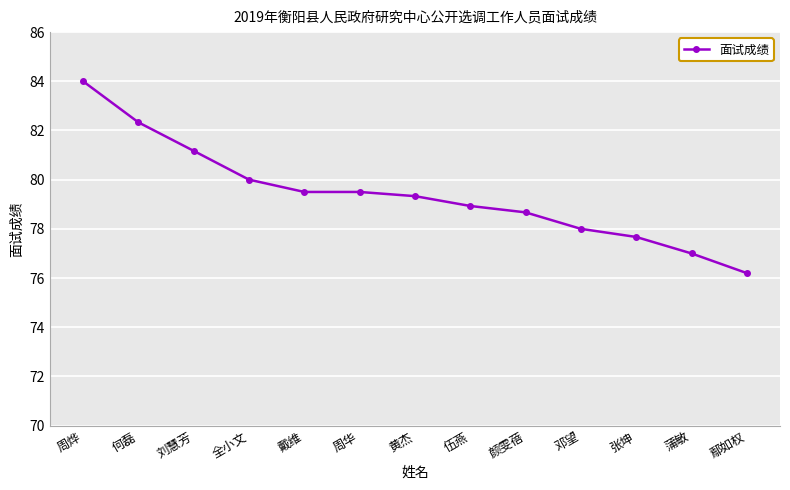

What is the maximum value shown in the chart?

84.0